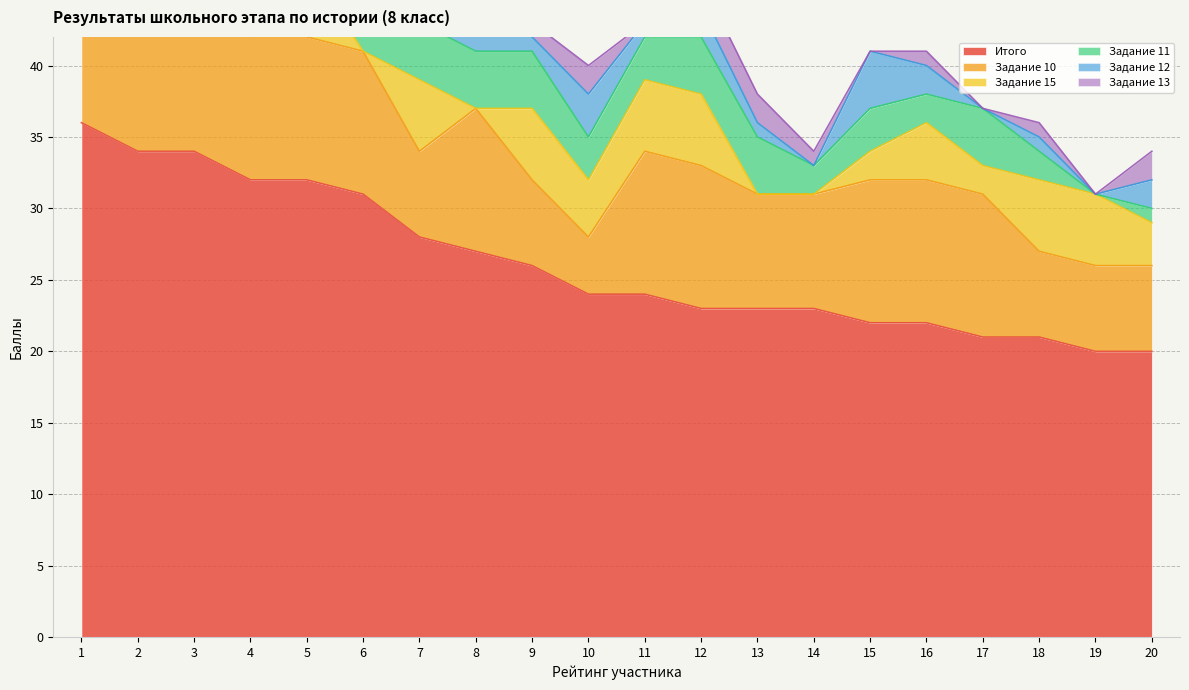

Which series ends up on top after the final intersection of Задание 11 and Задание 15?

Задание 15